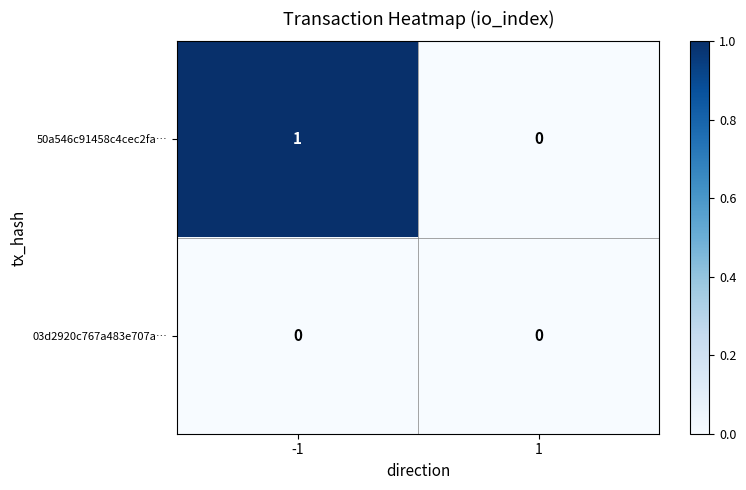

What is the total value across all series at -1?

1